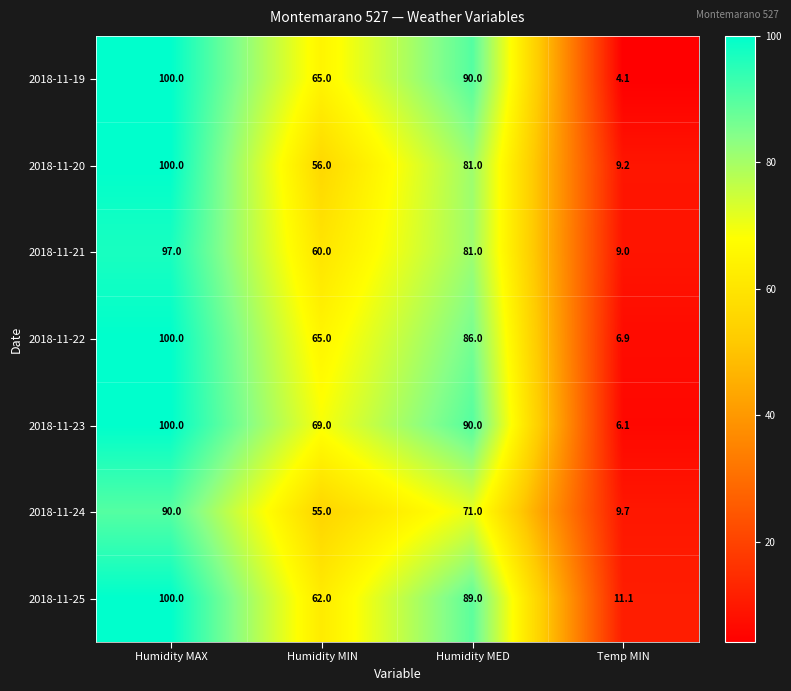

Which category has the highest value in the 2018-11-21 series?

Humidity MAX